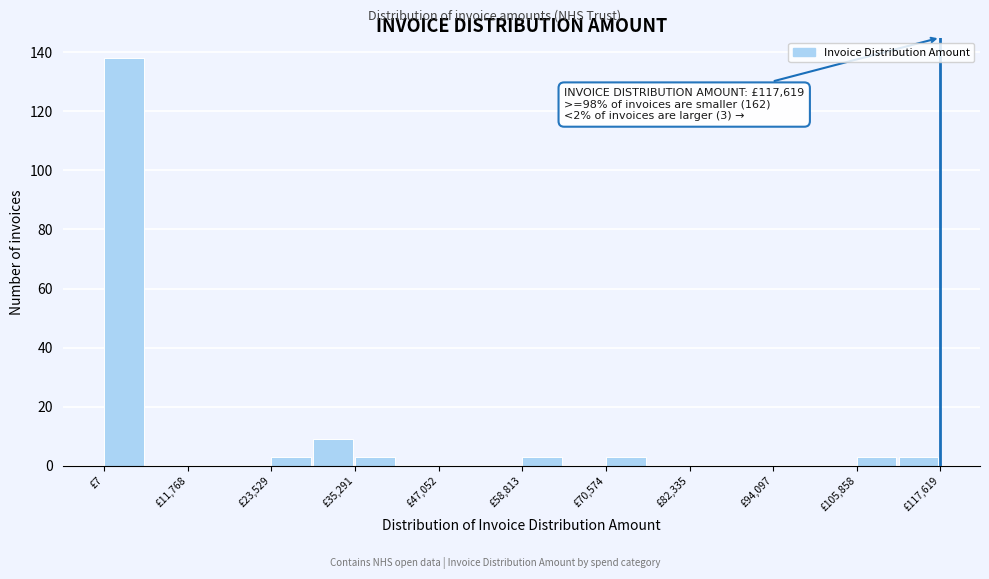

Read against the x-axis, roughly where is the centre of the tallest bar?

2000